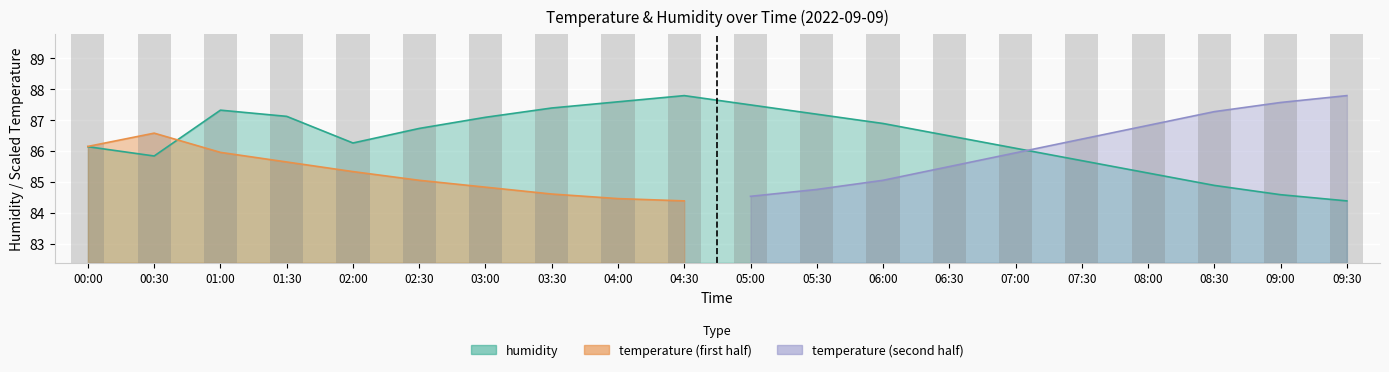

Rank the categories by value from lowest to highest.

09:30, 09:00, 08:30, 08:00, 07:30, 00:30, 07:00, 00:00, 02:00, 06:30, 02:30, 06:00, 03:00, 01:30, 05:30, 01:00, 03:30, 05:00, 04:00, 04:30